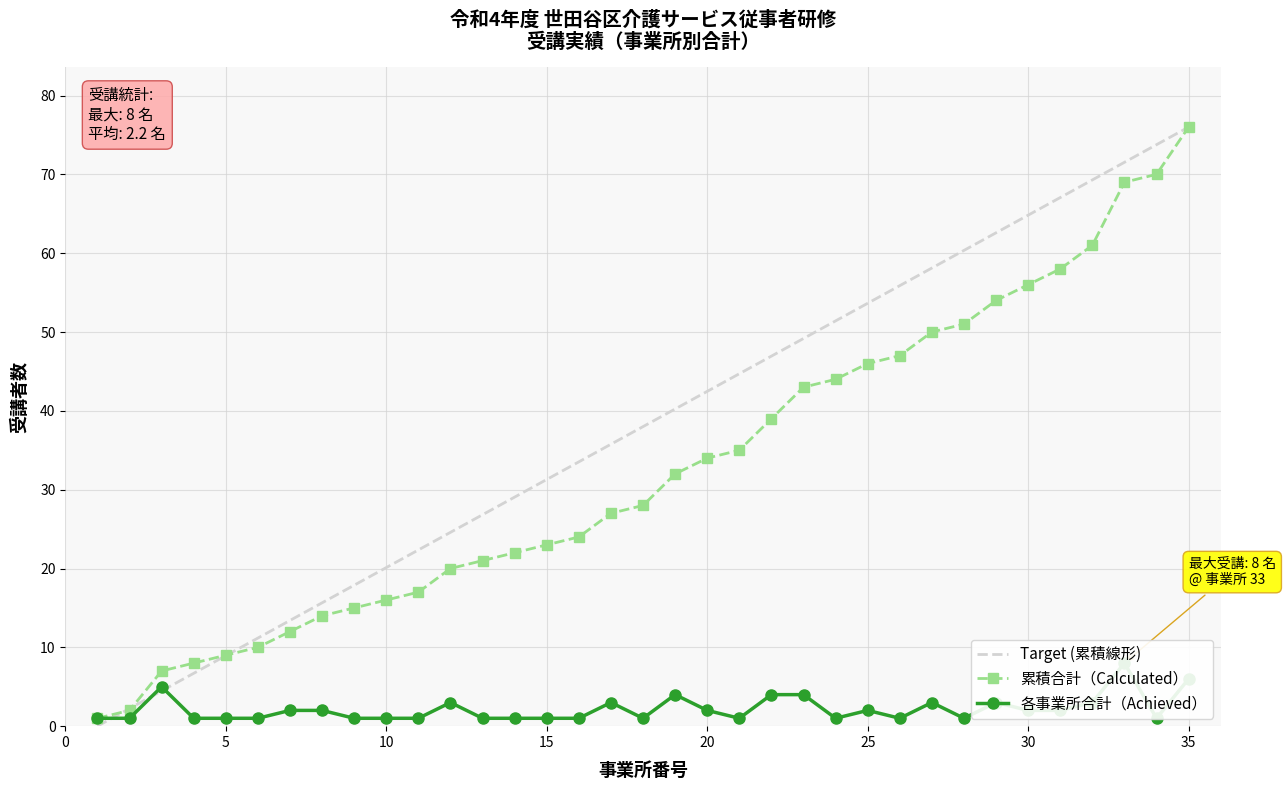

What is the highest value of the Target (累積線形) series?

76.0